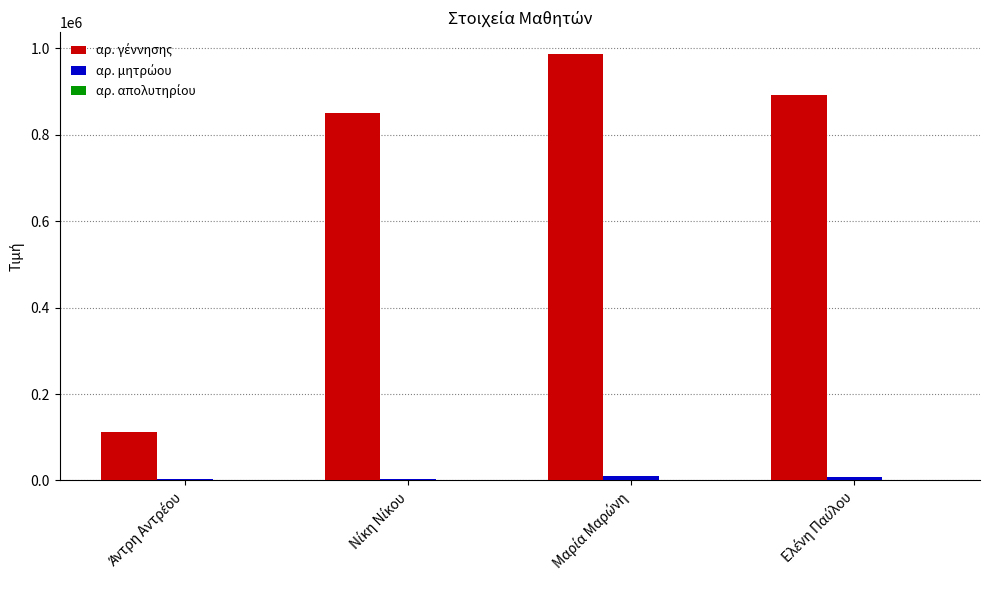

What is the sum of all αρ. γέννησης values?

2840845